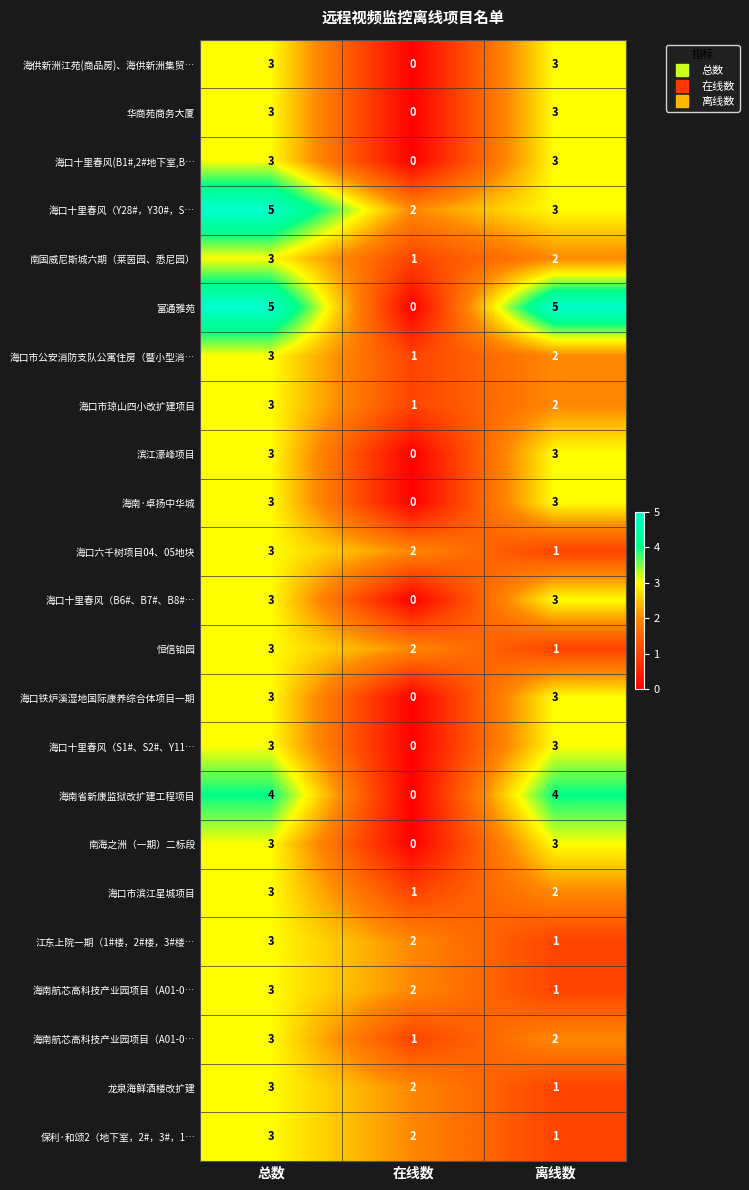

Between 离线数 and 在线数, which is larger?

离线数